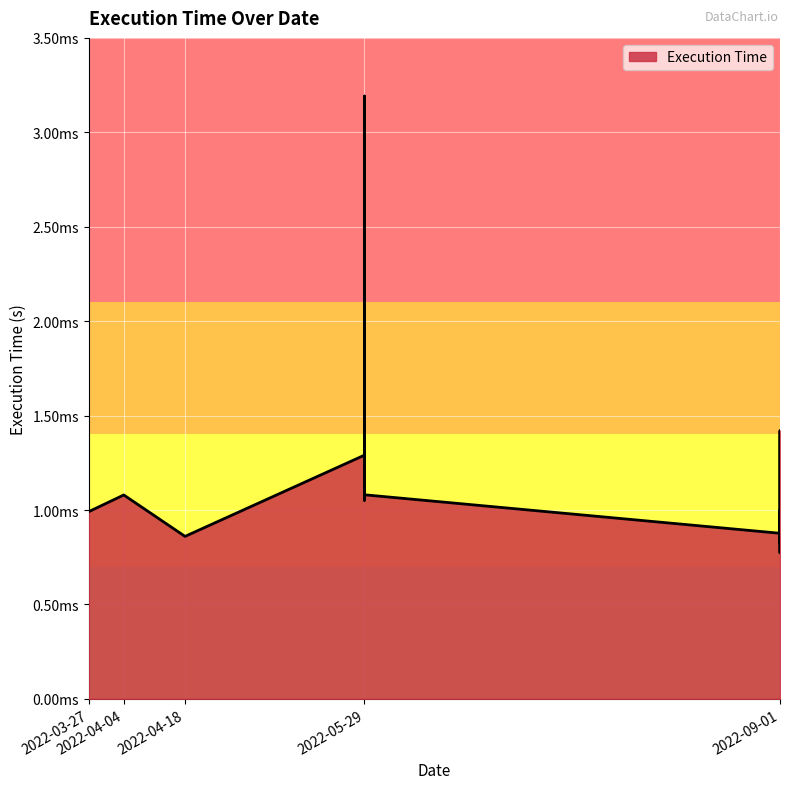

List the labels in order of value, largest first.

2022-05-29, 2022-05-29, 2022-05-29, 2022-05-29, 2022-05-29, 2022-05-29, 2022-09-01, 2022-05-29, 2022-05-29, 2022-05-29, 2022-05-29, 2022-09-01, 2022-05-29, 2022-05-29, 2022-04-04, 2022-05-29, 2022-09-01, 2022-03-27, 2022-09-01, 2022-04-18, 2022-09-01, 2022-09-01, 2022-09-01